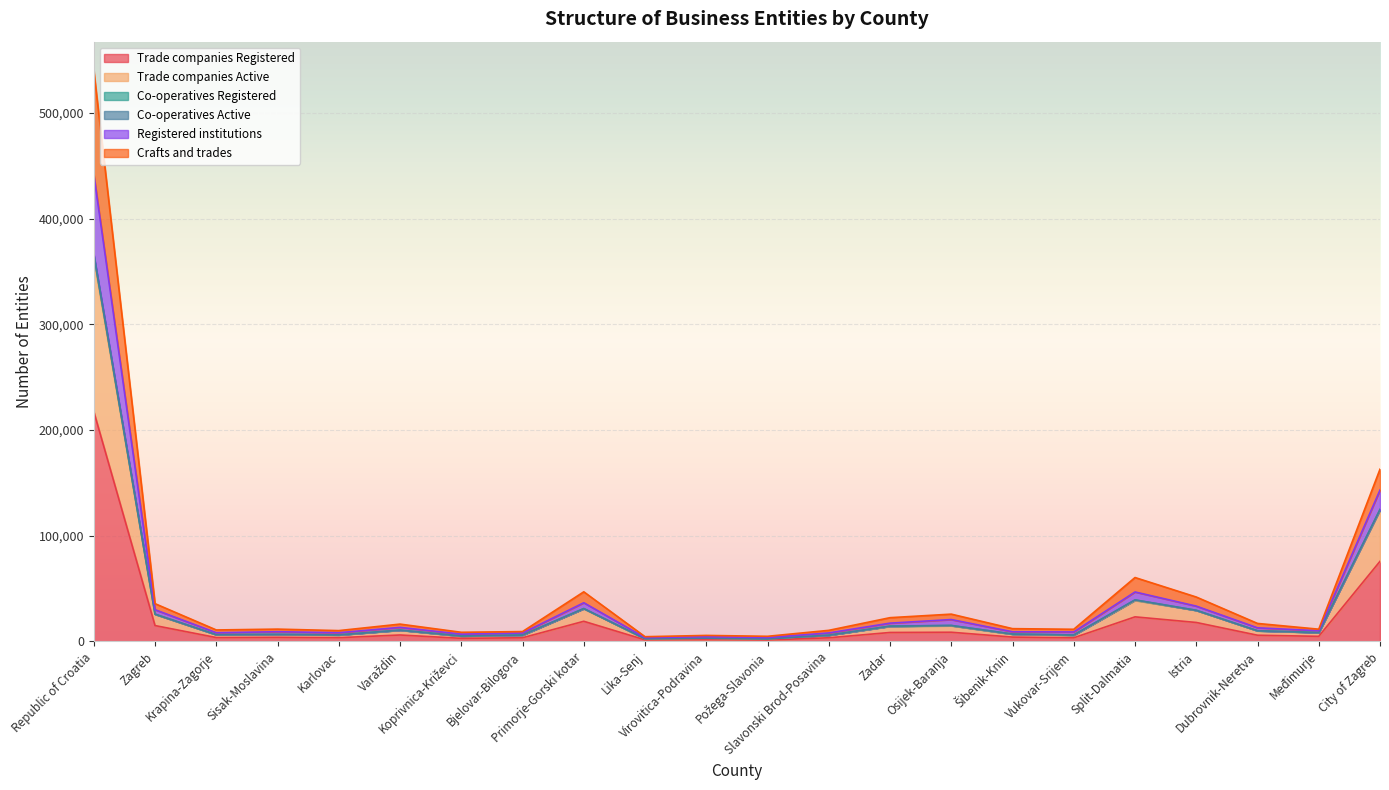

What is the maximum value for Trade companies Registered?

217482